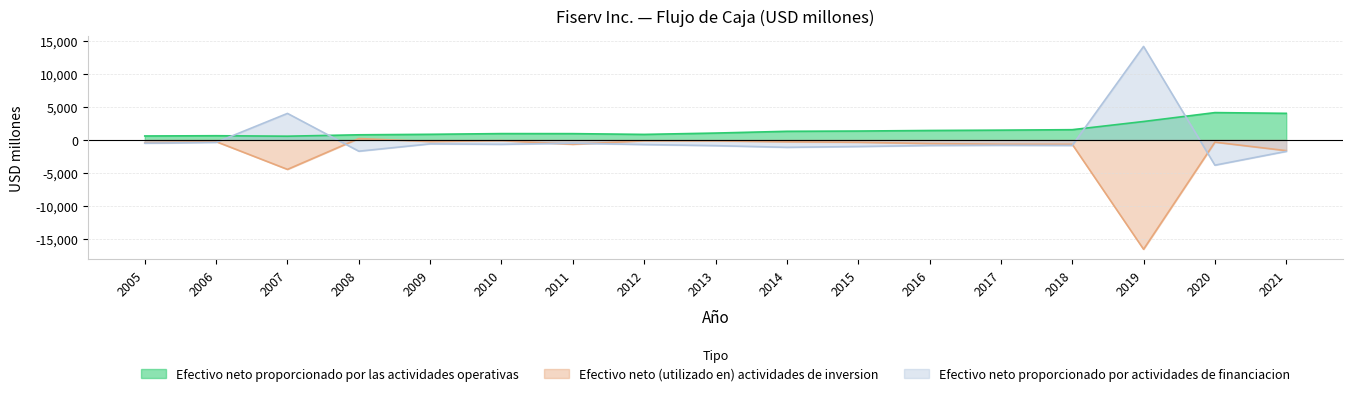

True or false: Efectivo neto (utilizado en) actividades de inversion and Efectivo neto proporcionado por las actividades operativas cross at least once.

False